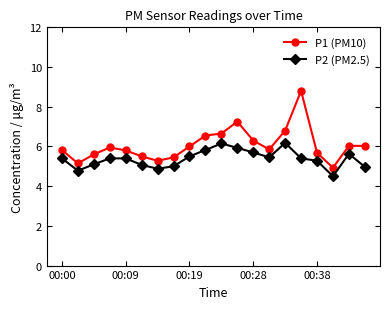

True or false: P2 (PM2.5) has more than 2 points higher than both neighbors.

True